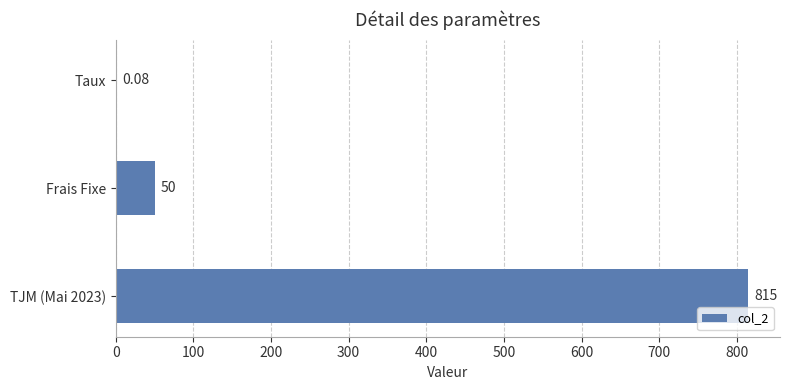

At which label is the value closest to 407?

Frais Fixe